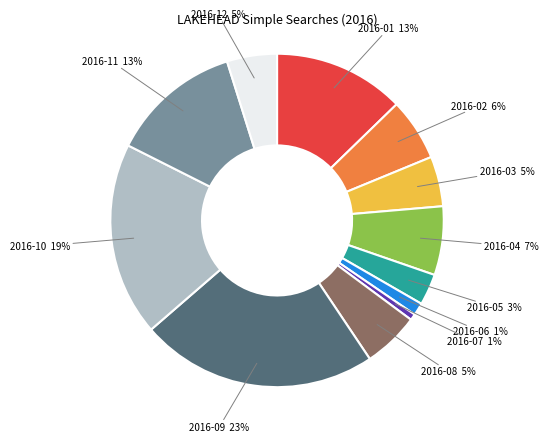

Between 2016-07 and 2016-03, which is larger?

2016-03